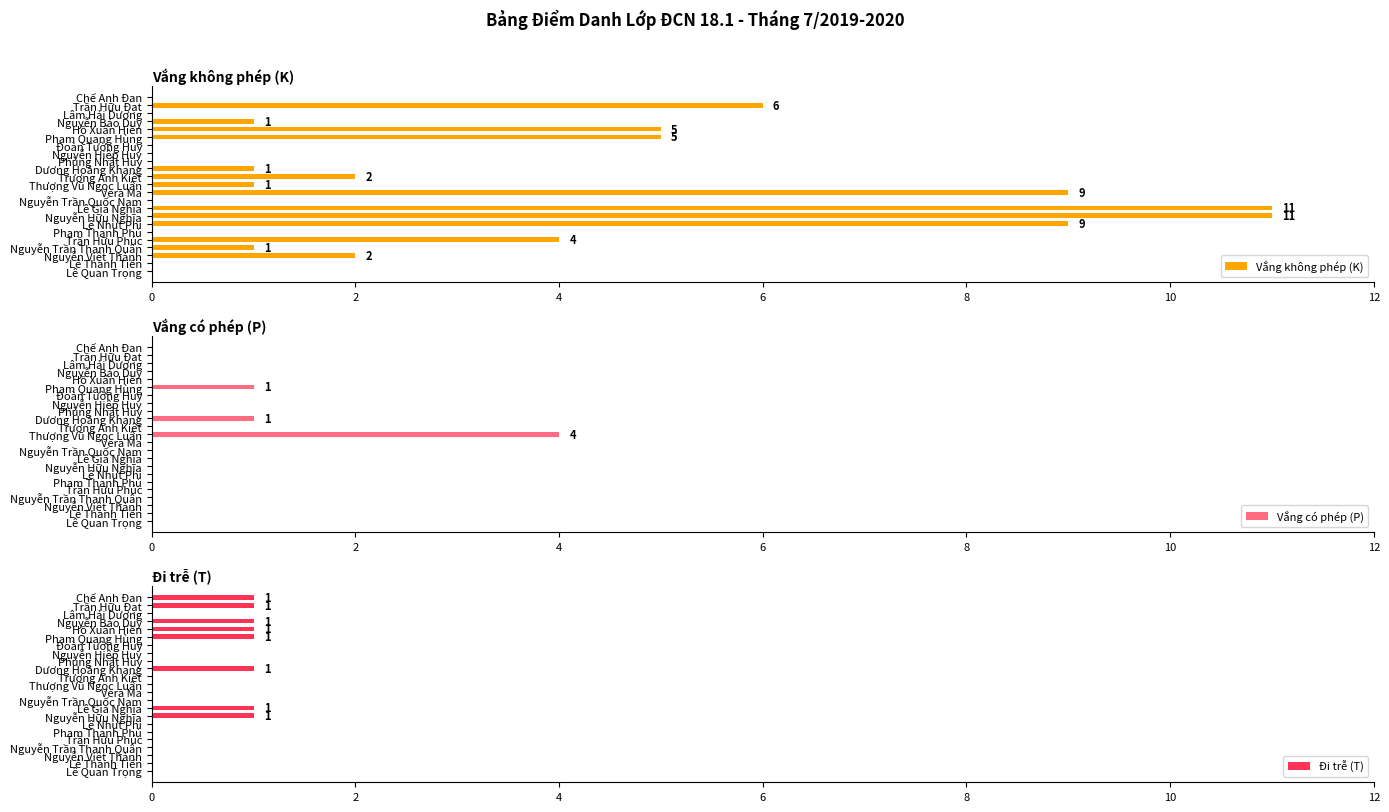

The Vắng có phép (P) series shows 0 at 22. True or false?

True